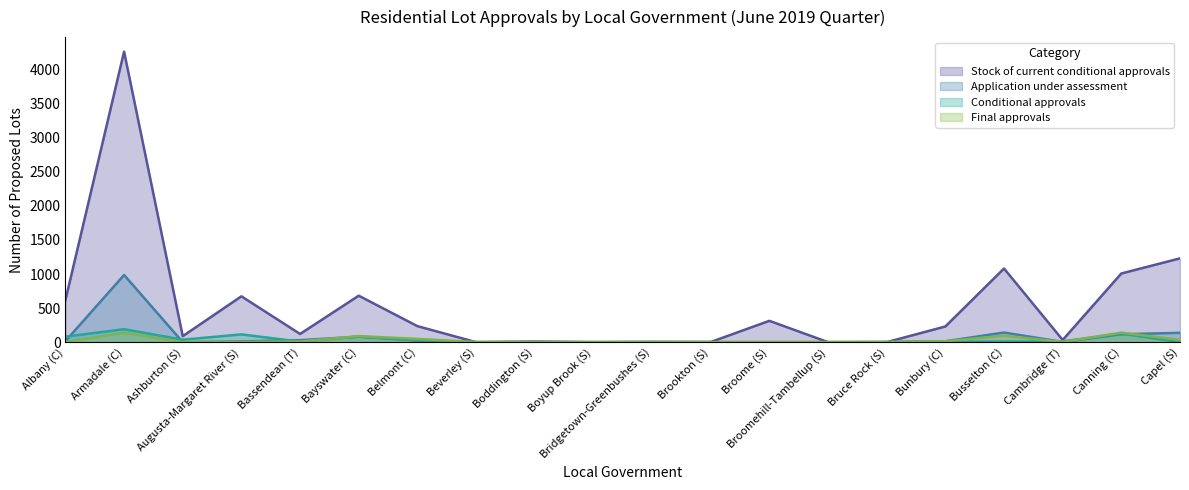

Reading left to right, list all the values displayed in this chart.

Stock of current conditional approvals: Albany (C)=617	Armadale (C)=4265	Ashburton (S)=88	Augusta-Margaret River (S)=673	Bassendean (T)=120	Bayswater (C)=682	Belmont (C)=235	Beverley (S)=0	Boddington (S)=9	Boyup Brook (S)=0	Bridgetown-Greenbushes (S)=3	Brookton (S)=2	Broome (S)=313	Broomehill-Tambellup (S)=0	Bruce Rock (S)=0	Bunbury (C)=230	Busselton (C)=1081	Cambridge (T)=32	Canning (C)=1008	Capel (S)=1230
Application under assessment: Albany (C)=15	Armadale (C)=986	Ashburton (S)=0	Augusta-Margaret River (S)=11	Bassendean (T)=29	Bayswater (C)=80	Belmont (C)=29	Beverley (S)=0	Boddington (S)=0	Boyup Brook (S)=0	Bridgetown-Greenbushes (S)=2	Brookton (S)=0	Broome (S)=0	Broomehill-Tambellup (S)=0	Bruce Rock (S)=2	Bunbury (C)=13	Busselton (C)=141	Cambridge (T)=3	Canning (C)=116	Capel (S)=137
Conditional approvals: Albany (C)=81	Armadale (C)=190	Ashburton (S)=36	Augusta-Margaret River (S)=114	Bassendean (T)=7	Bayswater (C)=81	Belmont (C)=23	Beverley (S)=0	Boddington (S)=0	Boyup Brook (S)=0	Bridgetown-Greenbushes (S)=0	Brookton (S)=0	Broome (S)=0	Broomehill-Tambellup (S)=0	Bruce Rock (S)=0	Bunbury (C)=7	Busselton (C)=8	Cambridge (T)=12	Canning (C)=125	Capel (S)=0
Final approvals: Albany (C)=3	Armadale (C)=138	Ashburton (S)=0	Augusta-Margaret River (S)=2	Bassendean (T)=9	Bayswater (C)=89	Belmont (C)=48	Beverley (S)=1	Boddington (S)=0	Boyup Brook (S)=0	Bridgetown-Greenbushes (S)=0	Brookton (S)=0	Broome (S)=0	Broomehill-Tambellup (S)=0	Bruce Rock (S)=2	Bunbury (C)=13	Busselton (C)=95	Cambridge (T)=4	Canning (C)=140	Capel (S)=33